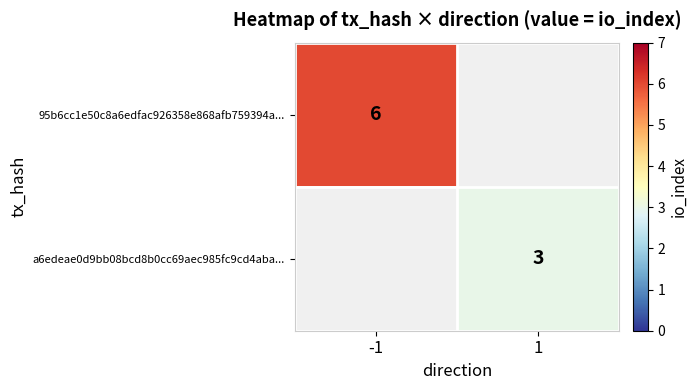

The 95b6cc1e50c8a6edfac926358e868afb759394a... series shows 11 at -1. True or false?

False